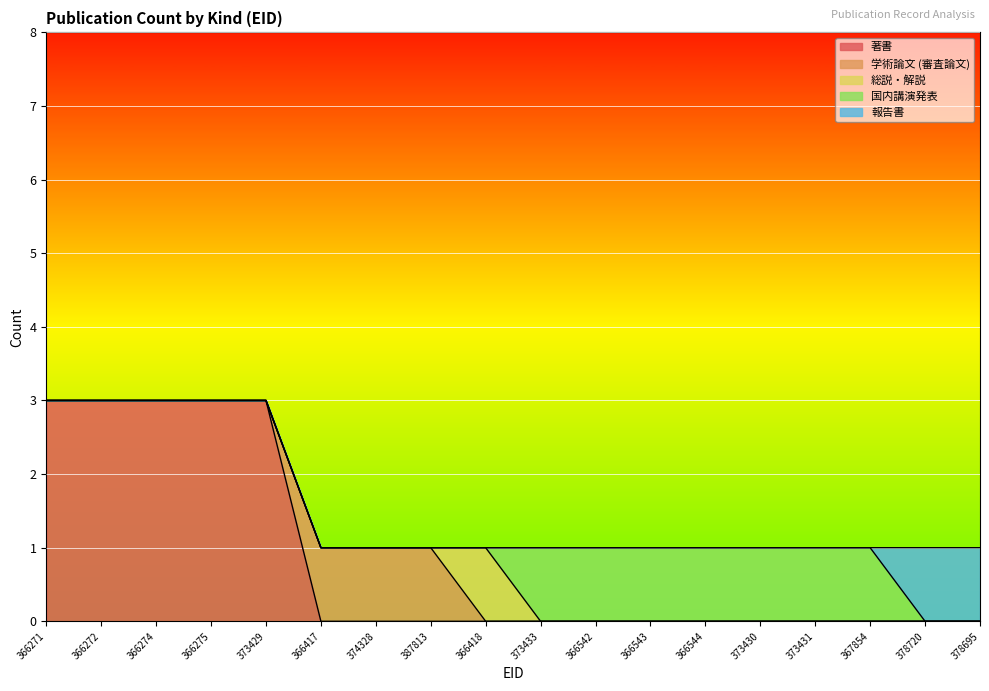

Which category has the highest value across all series?

366271